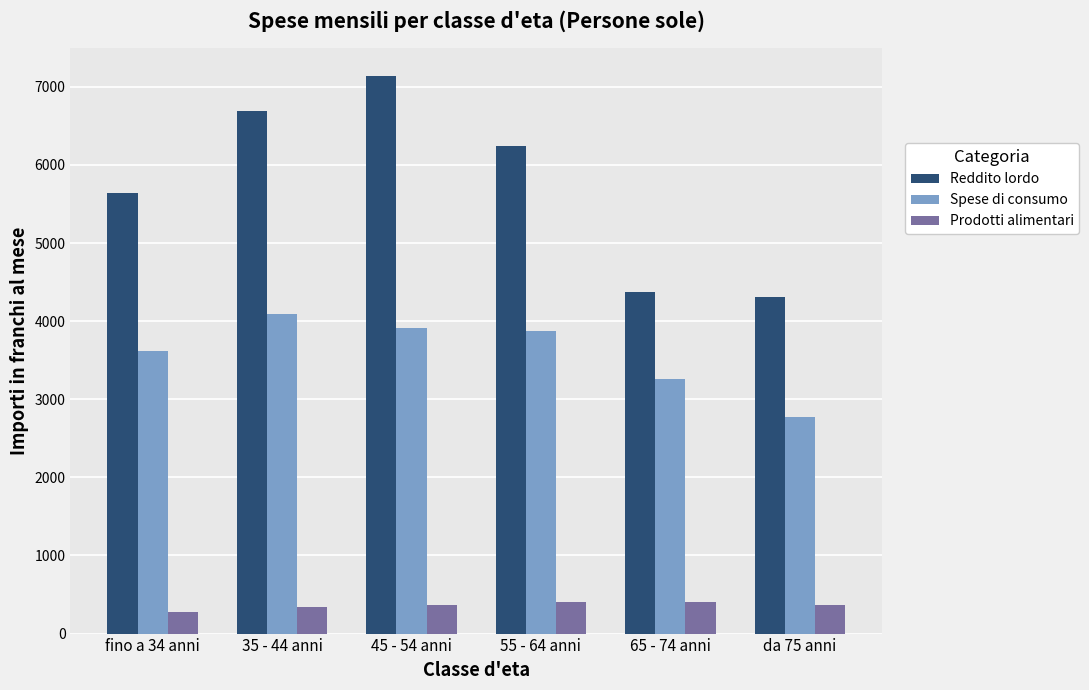

What is the total value across all series at 55 - 64 anni?

10520.1